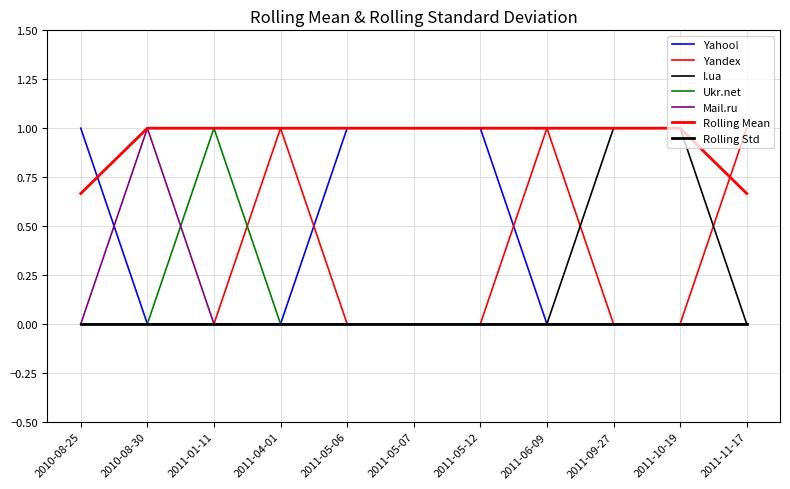

Which series has the widest spread of values?

Yahoo!